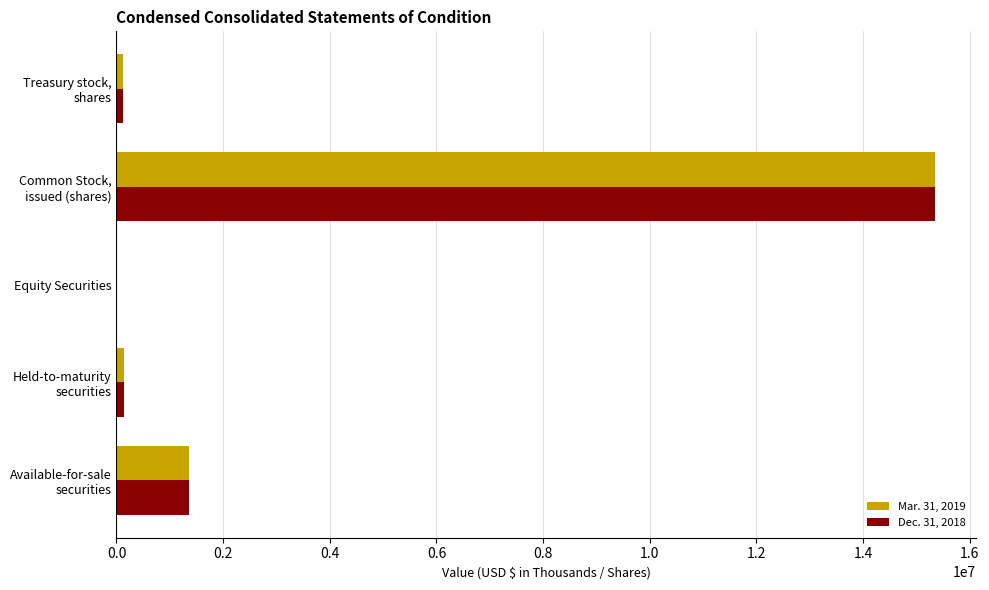

What are all the series names shown in the legend?

Mar. 31, 2019, Dec. 31, 2018